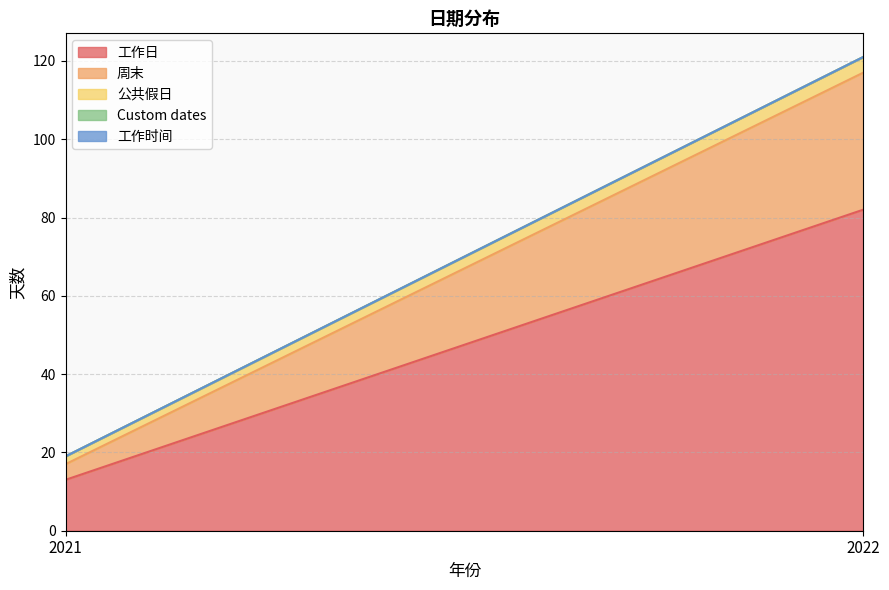

What is the total value across all series at 2021?

19